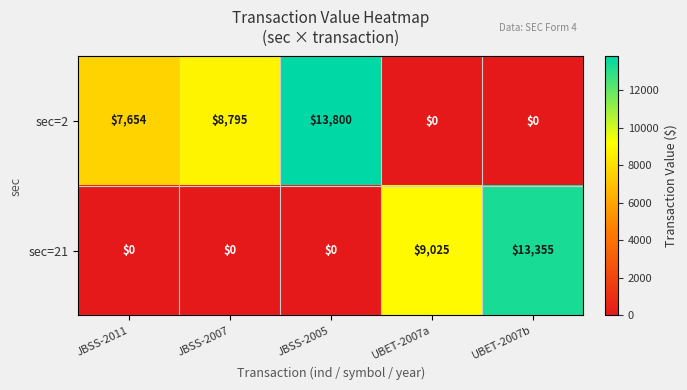

How many values in sec=21 are above zero?

2